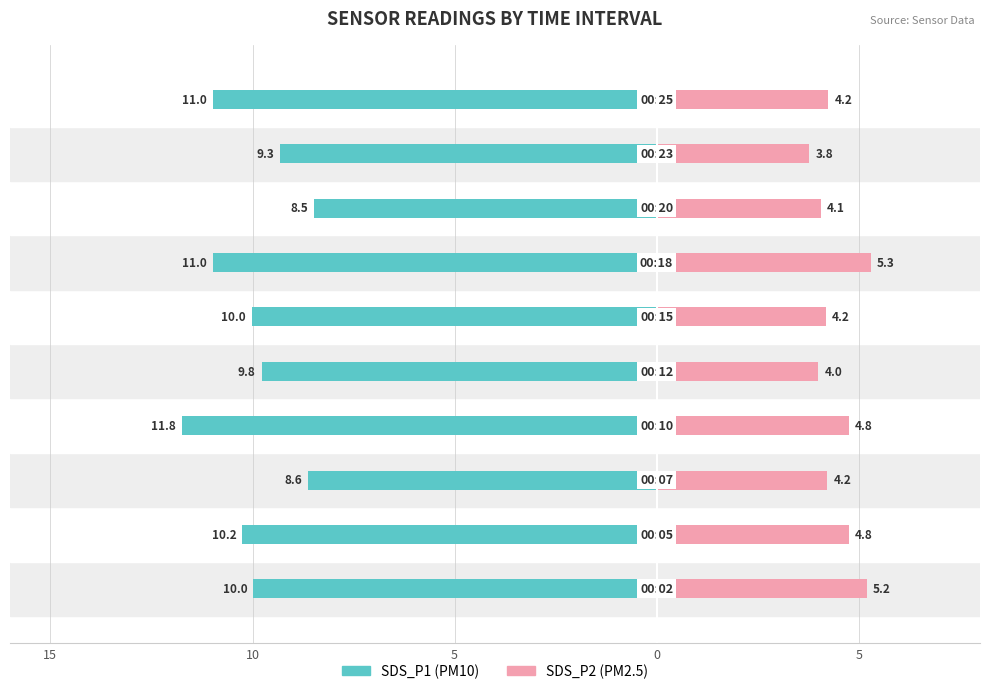

At which category is the sum across all series the highest?

7